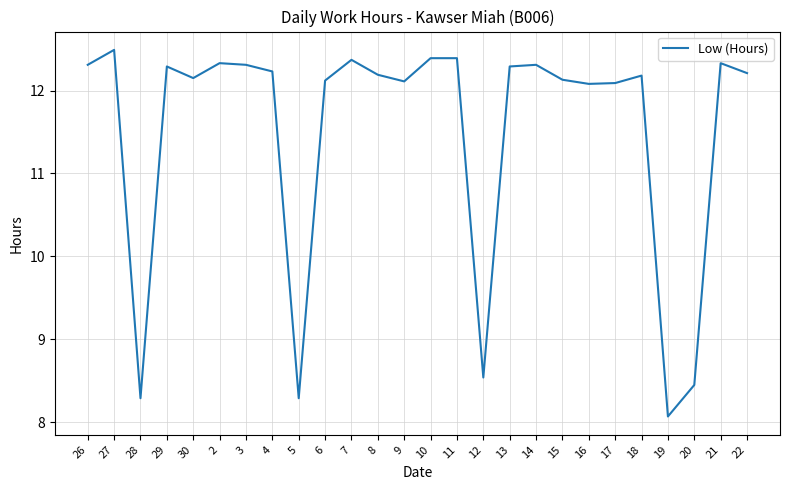

True or false: the data has more than 0 interior local peaks.

True